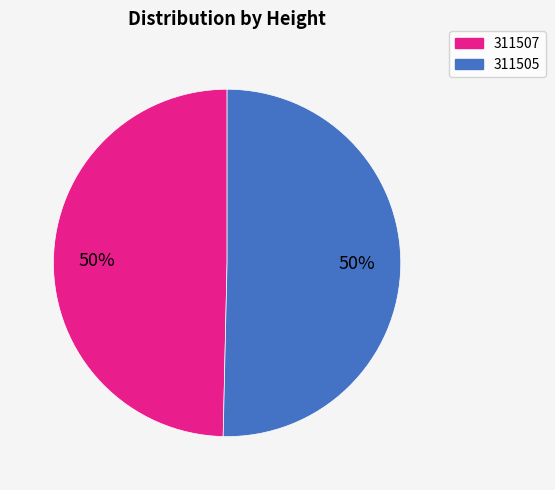

To the nearest percent, what percentage of the pie is 311505?

50%